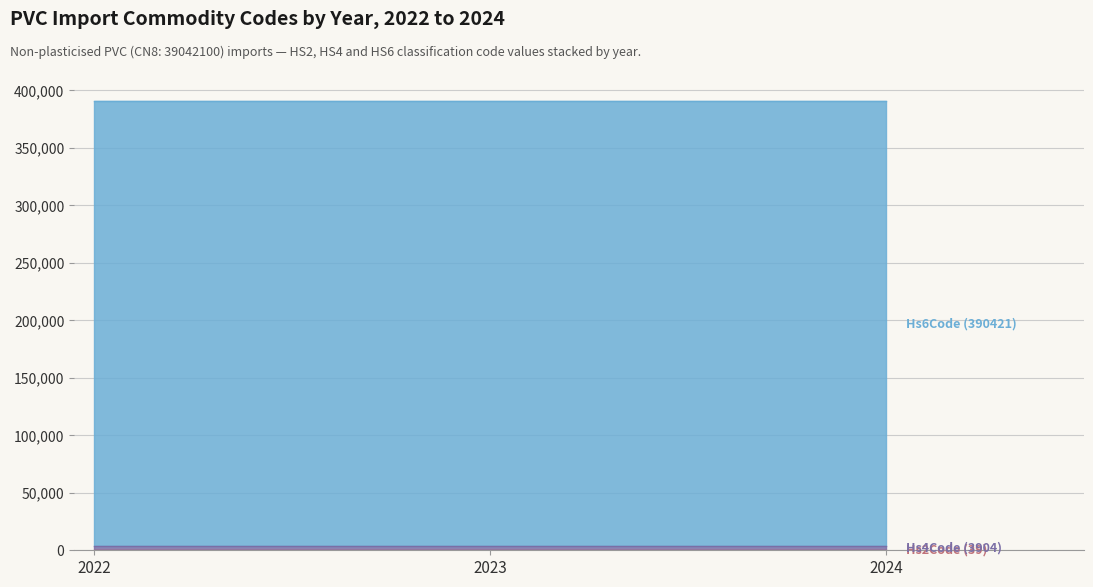

What is the minimum value for Hs2Code (39/84)?

39